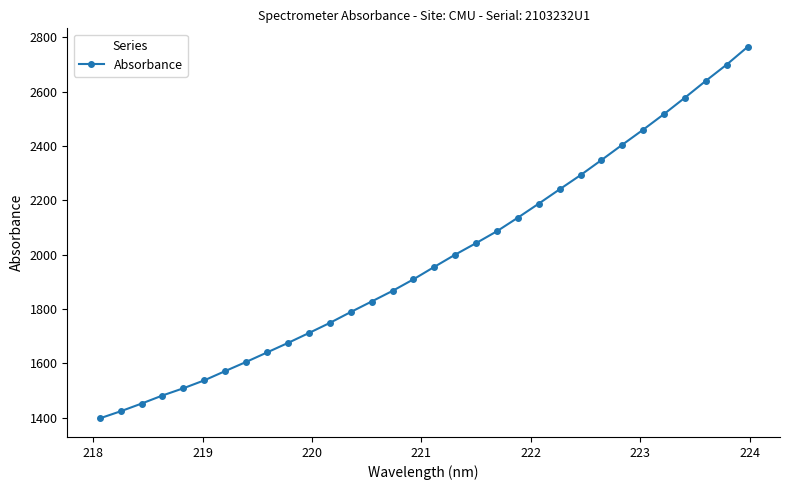

What is the value of the 17th point from the left?

1955.0